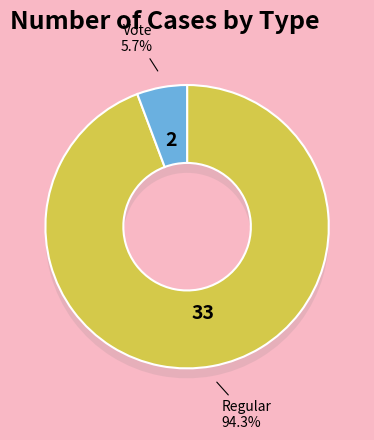

Approximately how many times larger is the value at Regular compared to Vote?

16.5